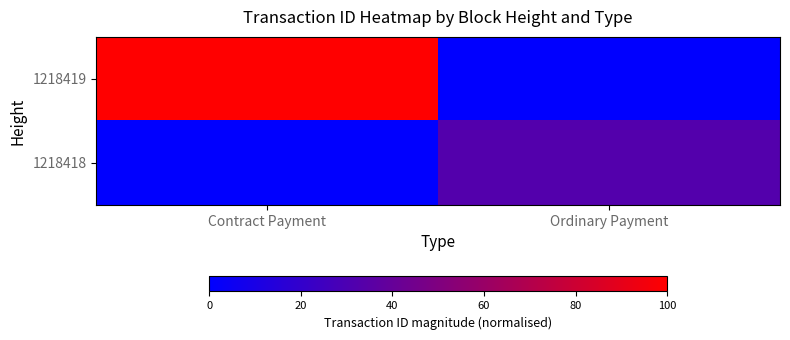

How many distinct data groups are displayed?

2